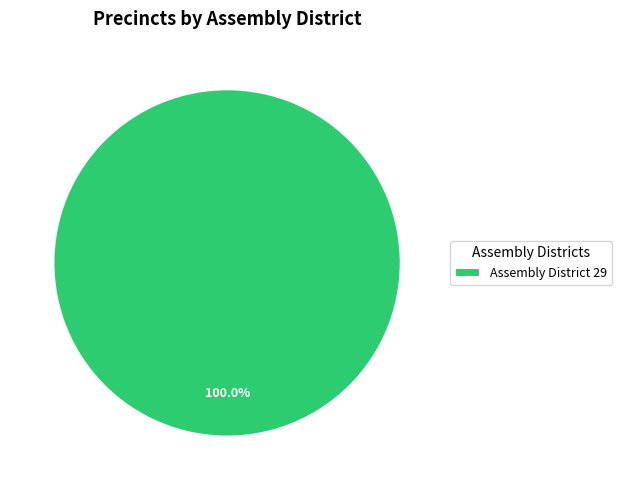

Which slice represents more than half of the pie?

Assembly District 29